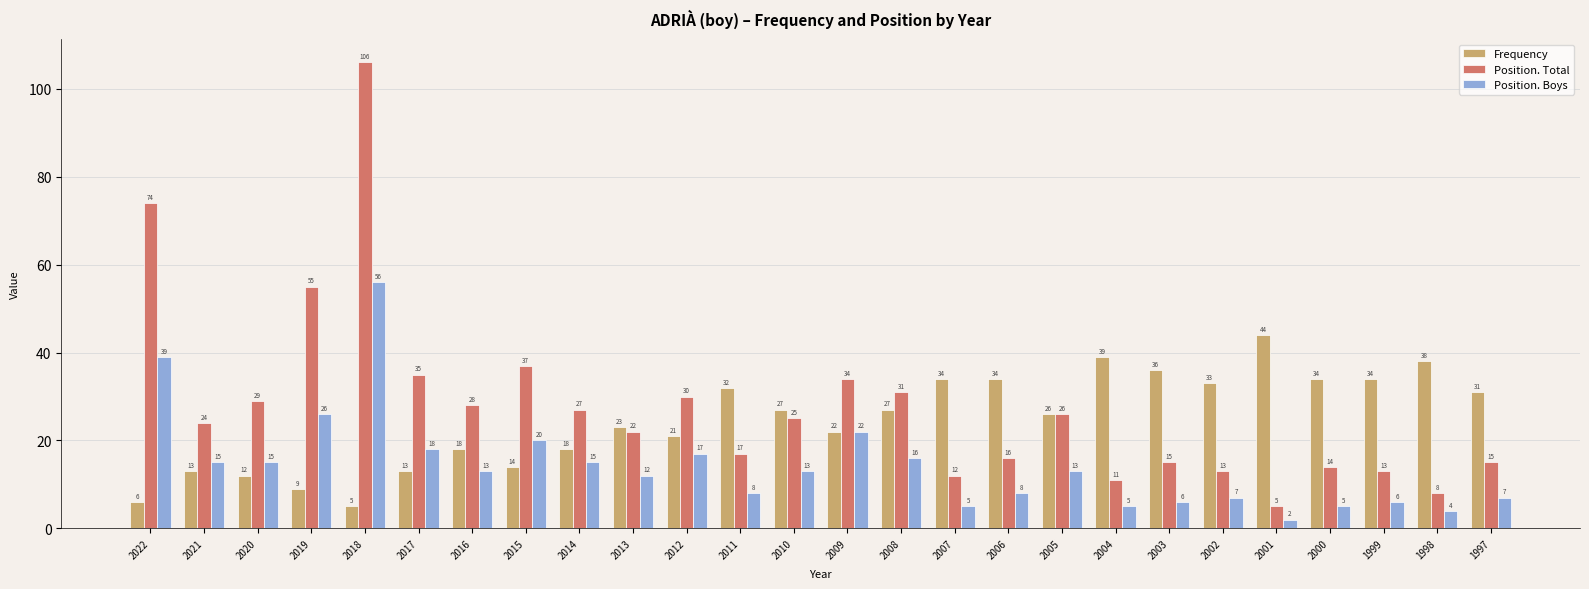

What is the value of the Position. Total bar at the 21st from the left?

13